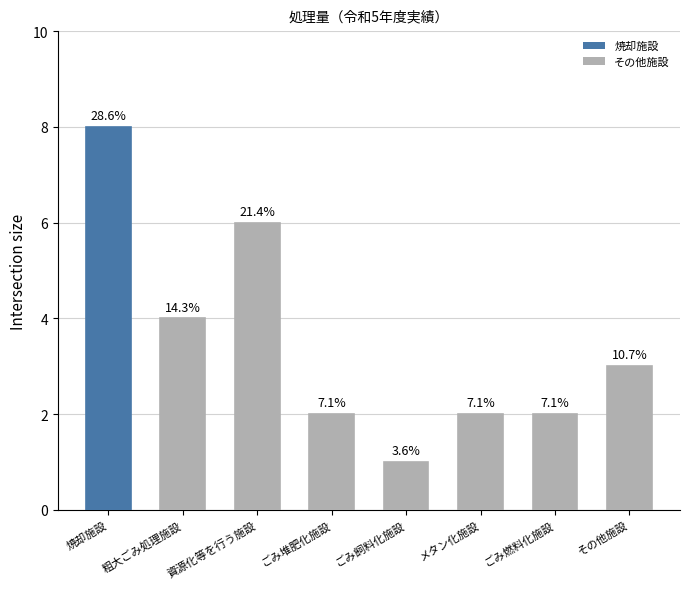

Where is the data nearest to the value 4?

粗大ごみ処理施設